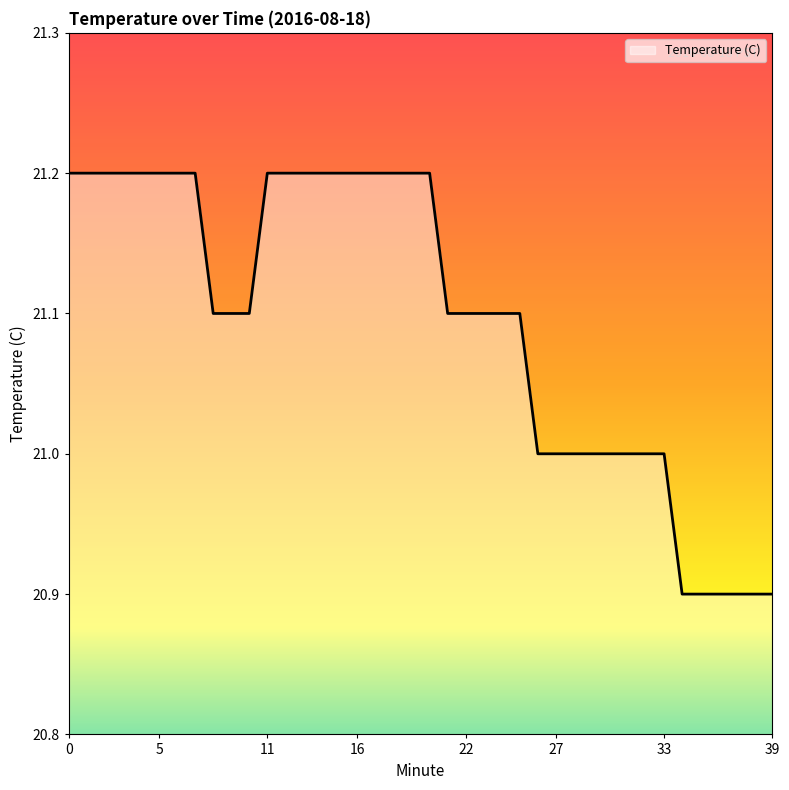

What is the difference between the maximum and minimum values?

0.3